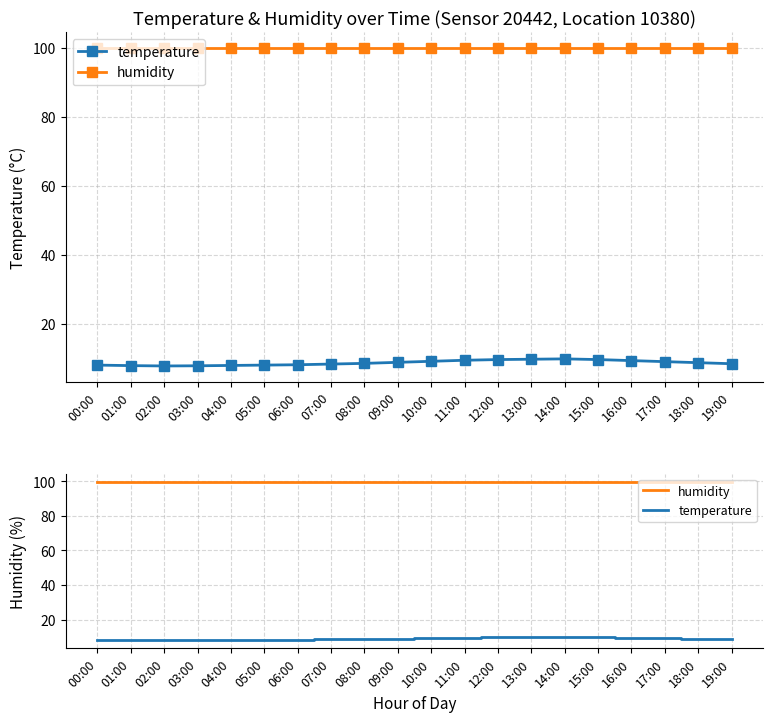

Is the value of temperature at 16:00 greater than the value of humidity at 15:00?

No